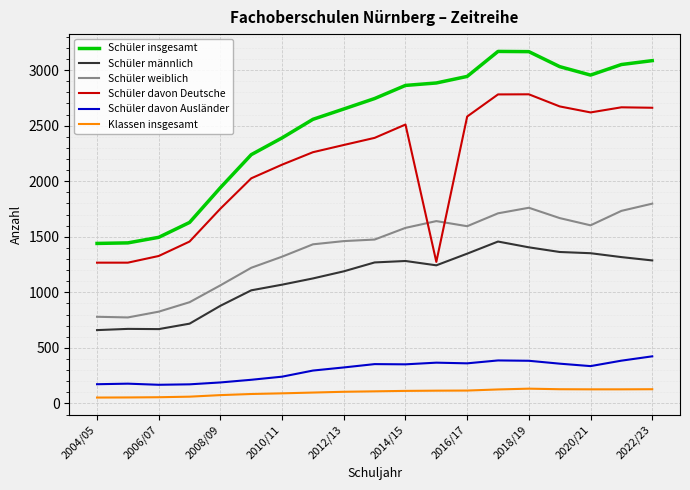

List the series in order of their peak value, lowest first.

Klassen insgesamt, Schüler davon Ausländer, Schüler männlich, Schüler weiblich, Schüler davon Deutsche, Schüler insgesamt